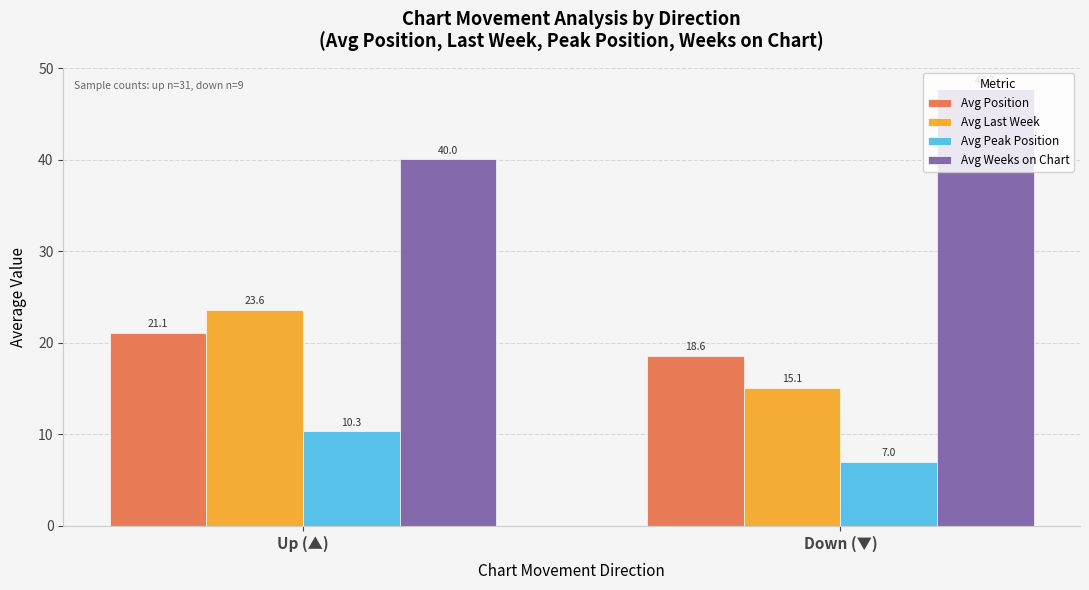

Which series has the largest range (max minus min)?

Avg Last Week